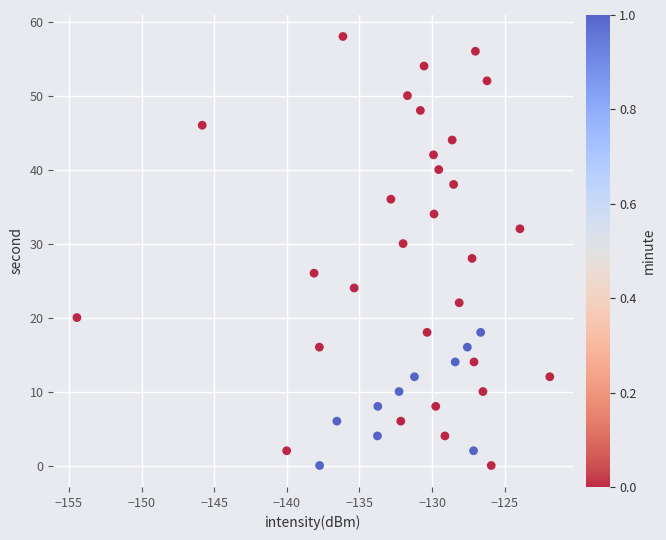

What is the range of Y values (max minus min)?

58